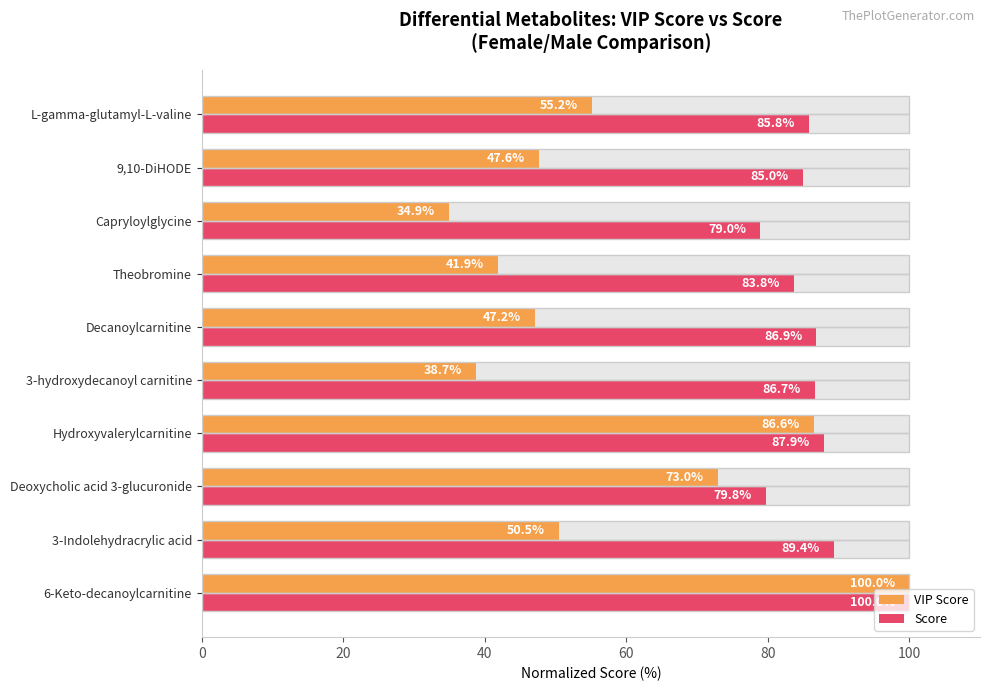

Which series changed the most between 3-Indolehydracrylic acid and Theobromine?

VIP Score